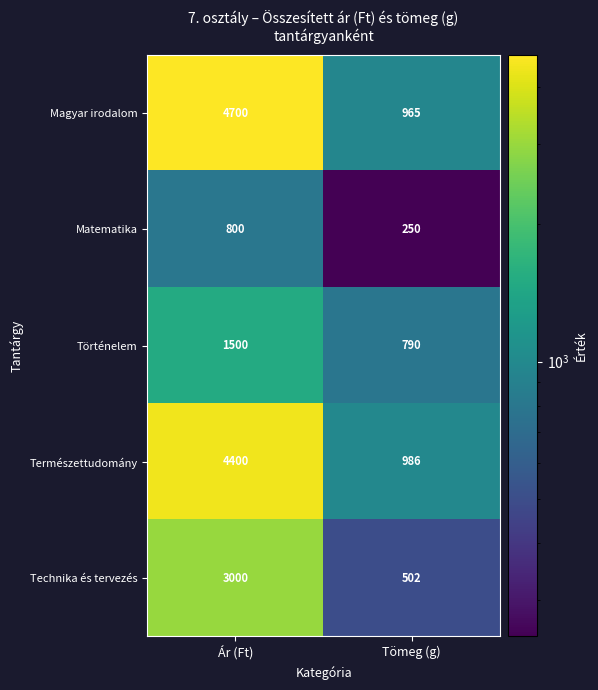

What is the maximum value shown in the chart?

4700